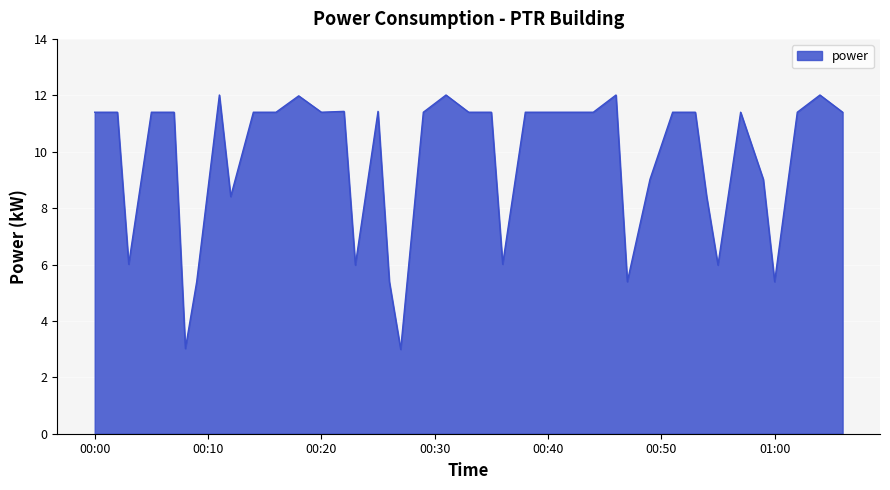

What is the difference between the maximum and minimum values?

9.0